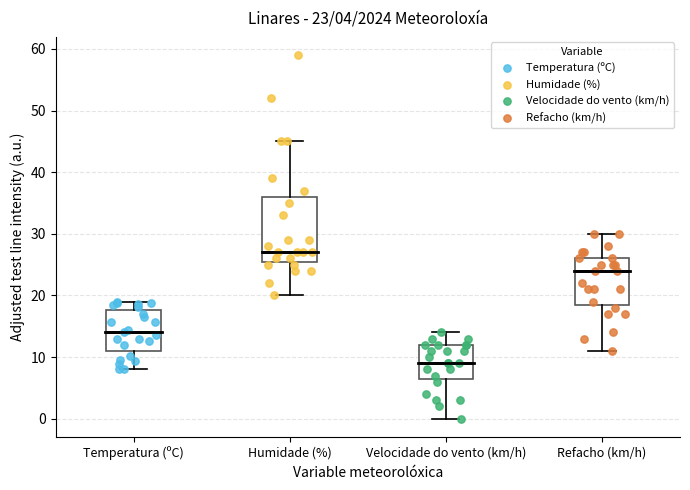

Comparing the boxes themselves (not the whiskers), which one is the tallest?

Humidade (%)